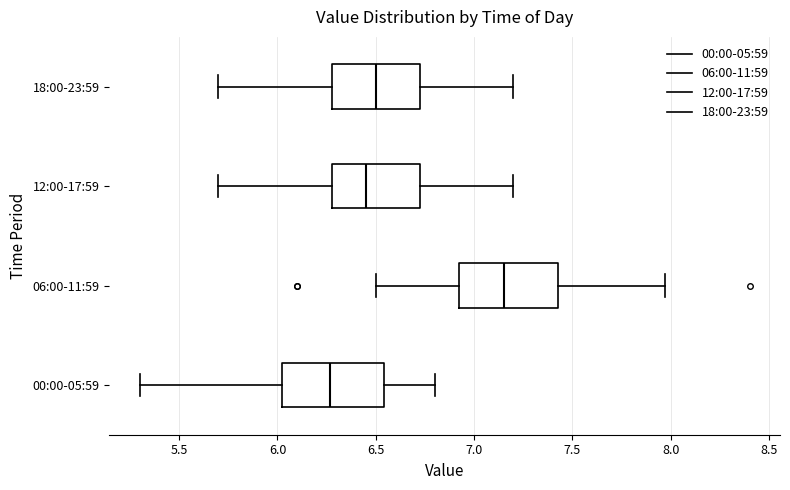

Which box's median line is the furthest to the left?

00:00-05:59